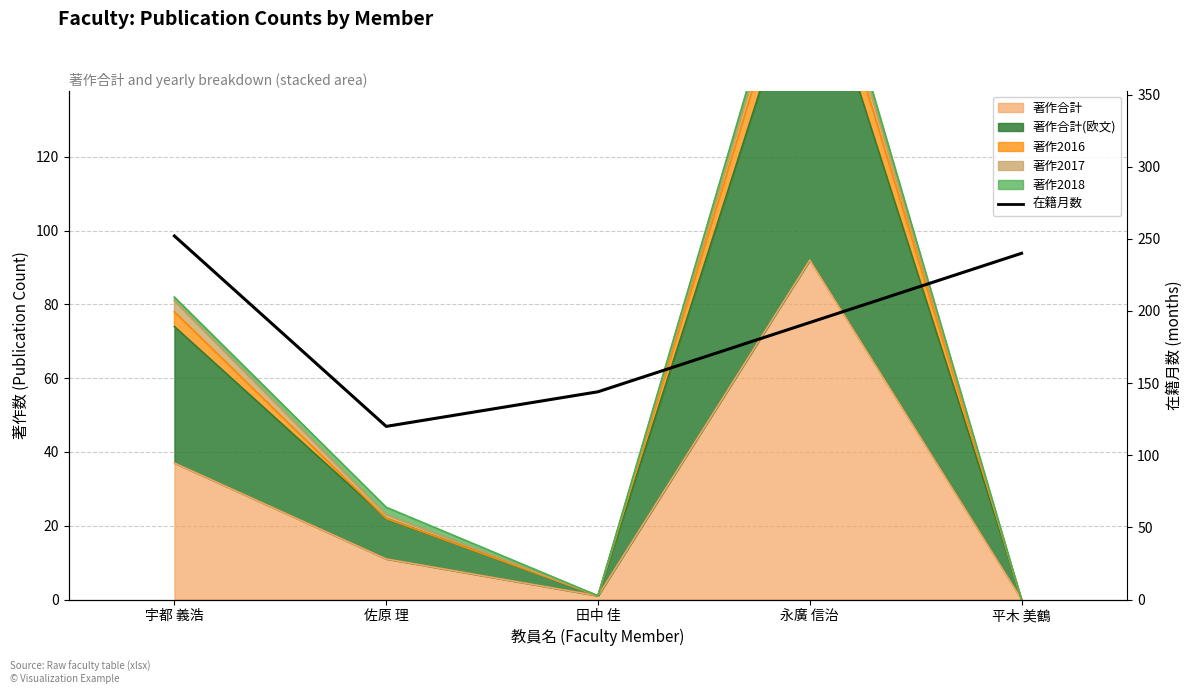

What is the label of the 4th point from the left?

永廣 信治